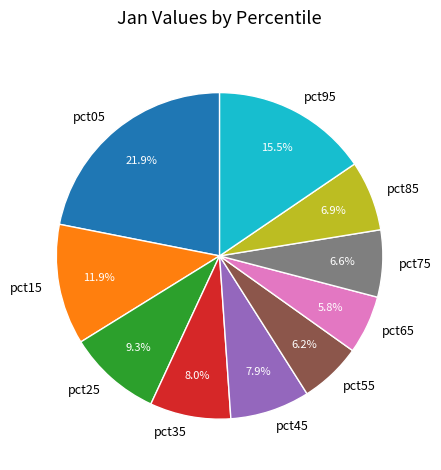

Which has a higher value, pct15 or pct55?

pct15